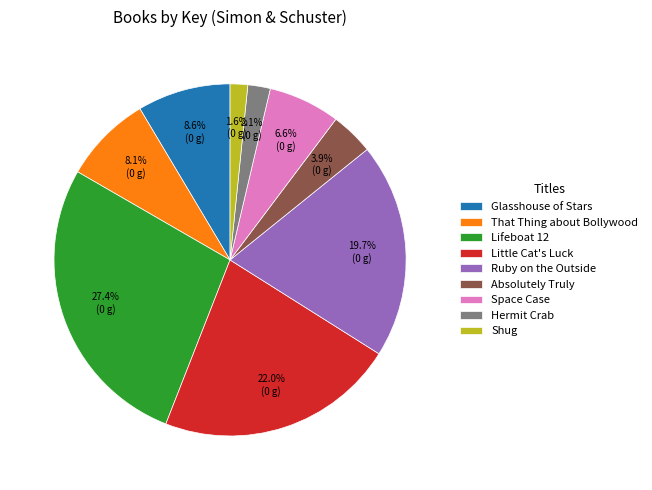

What is the total percentage of Little Cat's Luck and Hermit Crab?

24.1%